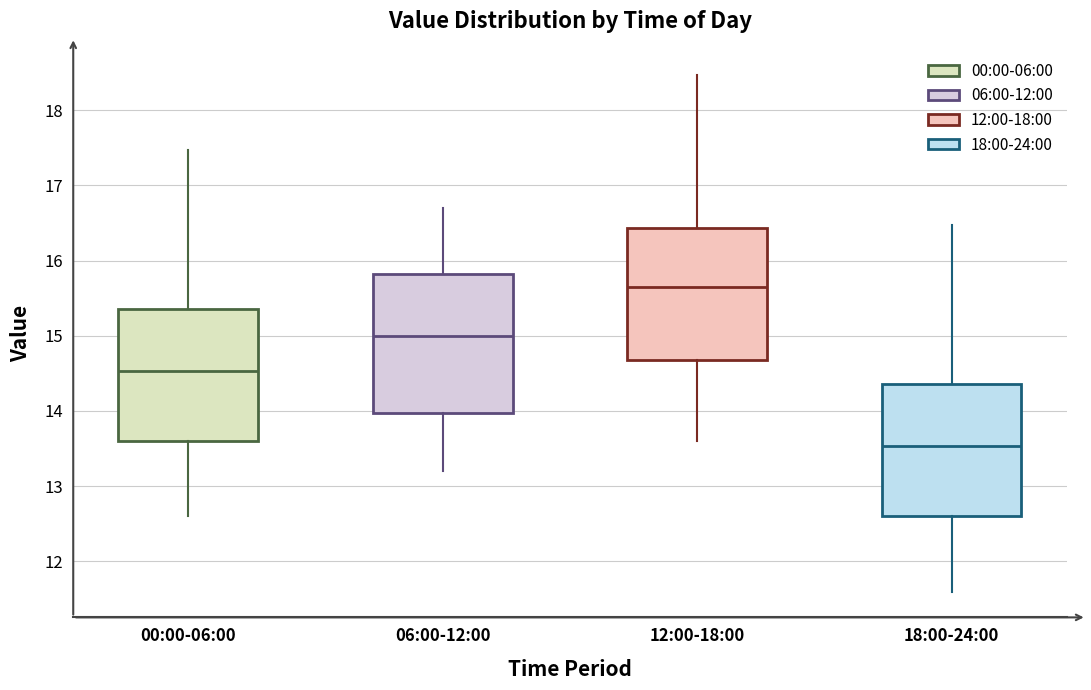

Reading left to right, transcribe this box plot: for each box, give where its median line is, the range the box spans, and where its two whiskers end, as read against the y-axis. The values are not printed on the chart, so give them approximately, as read against the axis.

00:00-06:00: median 14.5, box 13.6 to 15.4, whiskers 12.6 to 17.5
06:00-12:00: median 15.0, box 14.0 to 15.8, whiskers 13.2 to 16.7
12:00-18:00: median 15.7, box 14.7 to 16.4, whiskers 13.6 to 18.5
18:00-24:00: median 13.5, box 12.6 to 14.4, whiskers 11.6 to 16.5